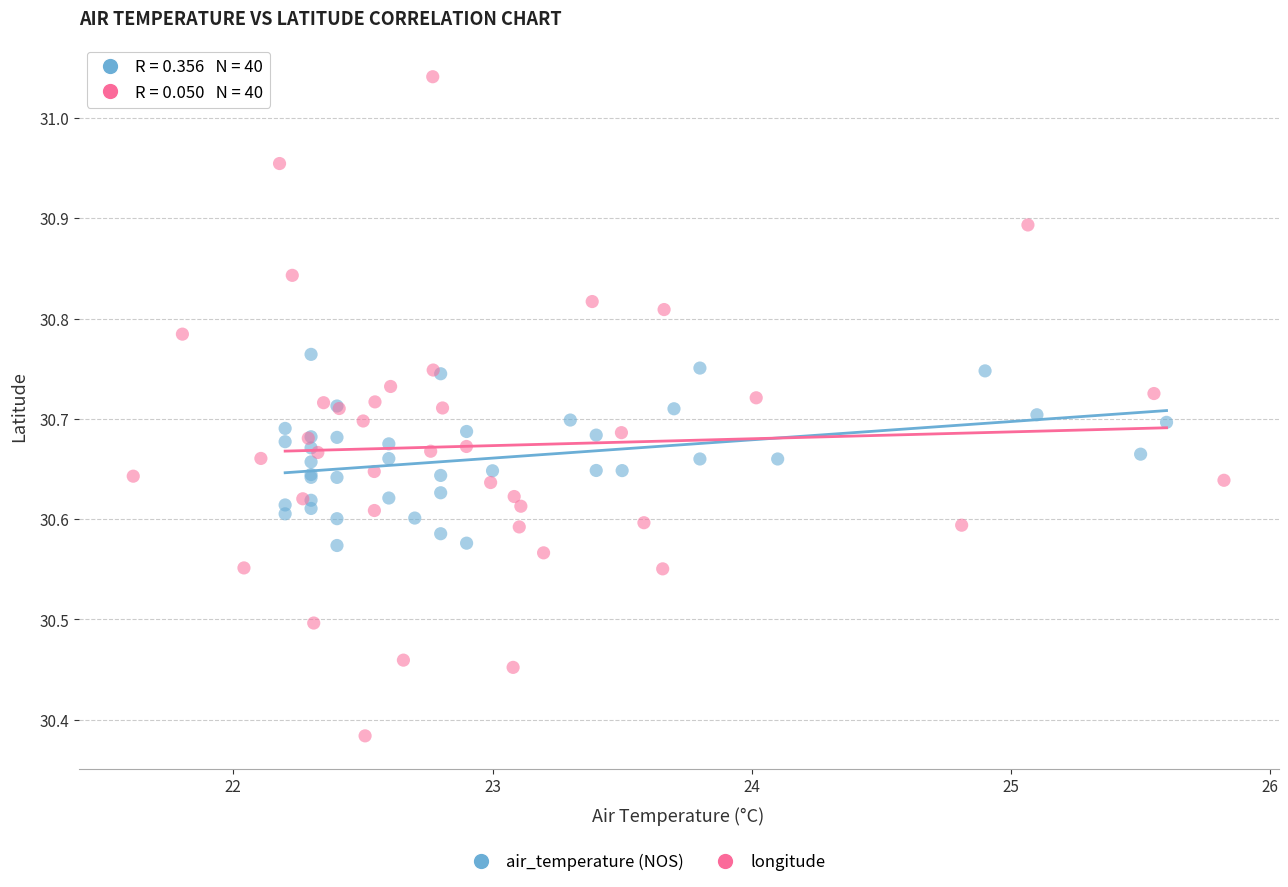

Which series reaches the maximum Y coordinate?

longitude